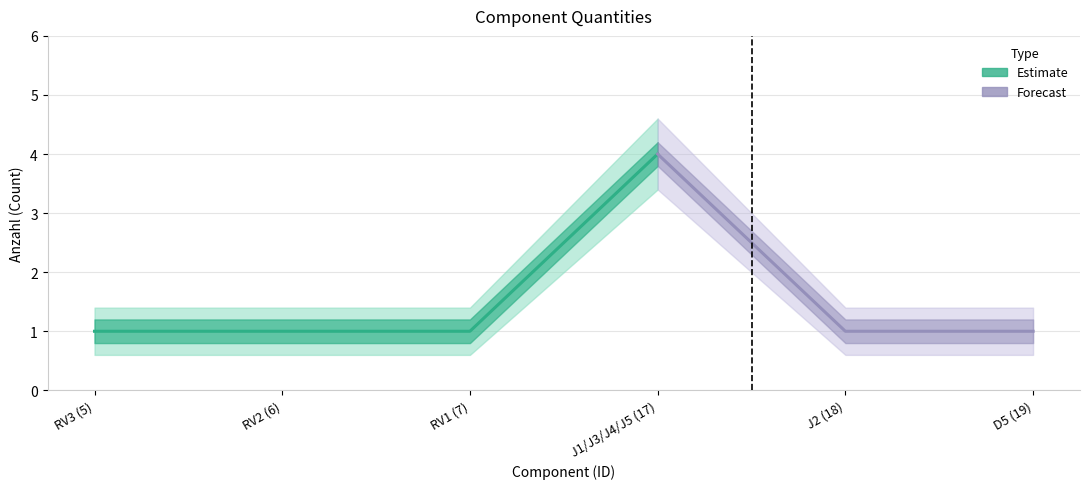

List the labels in order of Anzahl value, smallest first.

RV3 (5), RV2 (6), RV1 (7), J2 (18), D5 (19), J1/J3/J4/J5 (17)